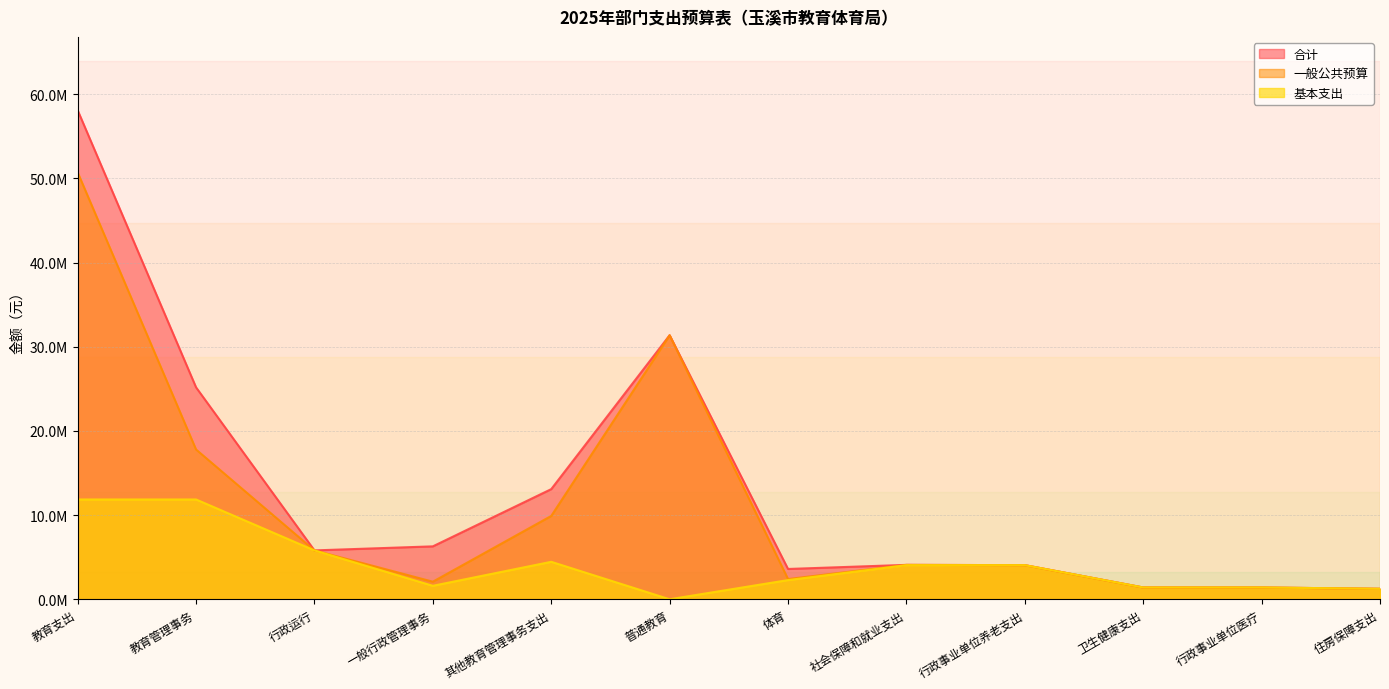

How many values in the 一般公共预算 series exceed 4087343?

6